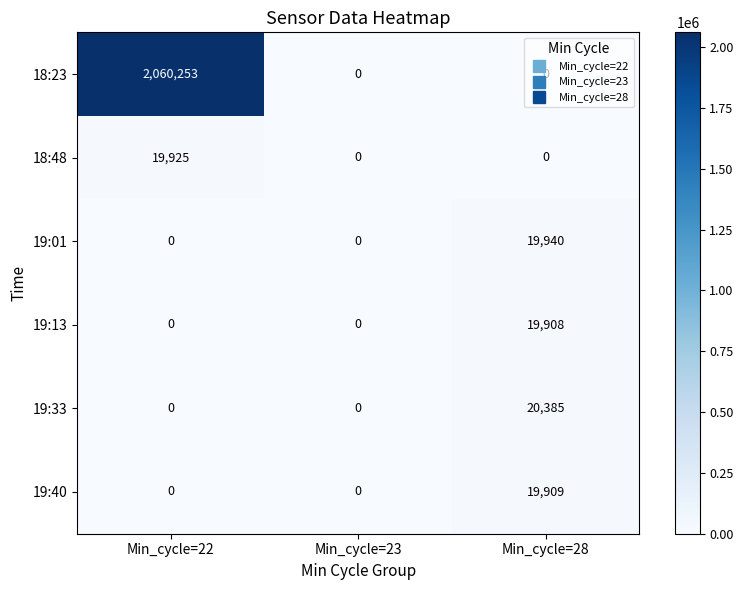

Is it true that 19:01 equals 0 at Min_cycle=22?

True